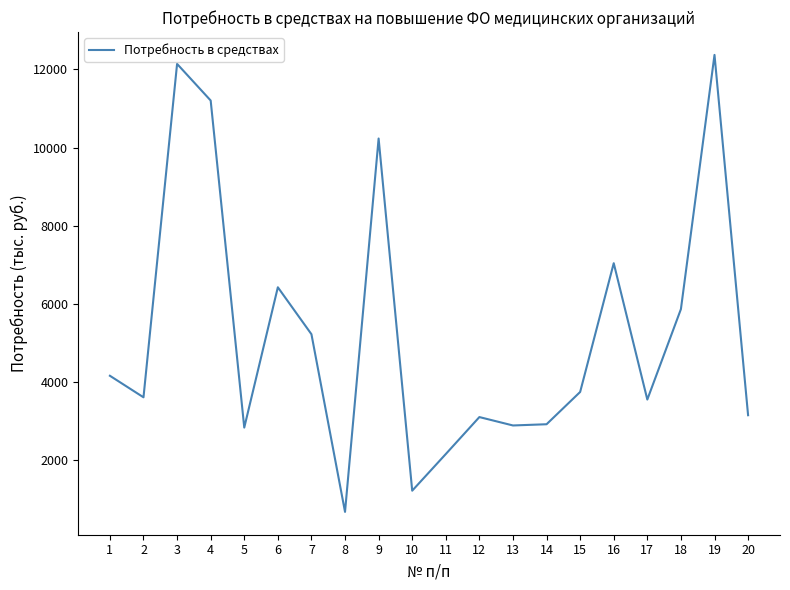

At which category does the data reach its first local valley?

2